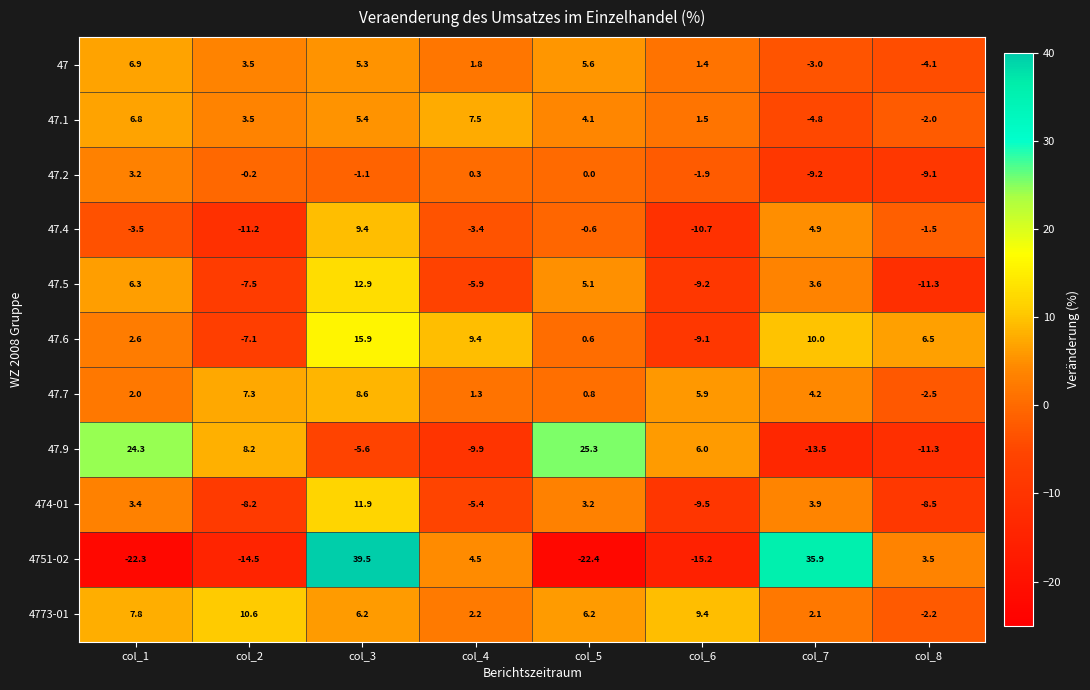

Which series has the largest total across all categories?

4773-01